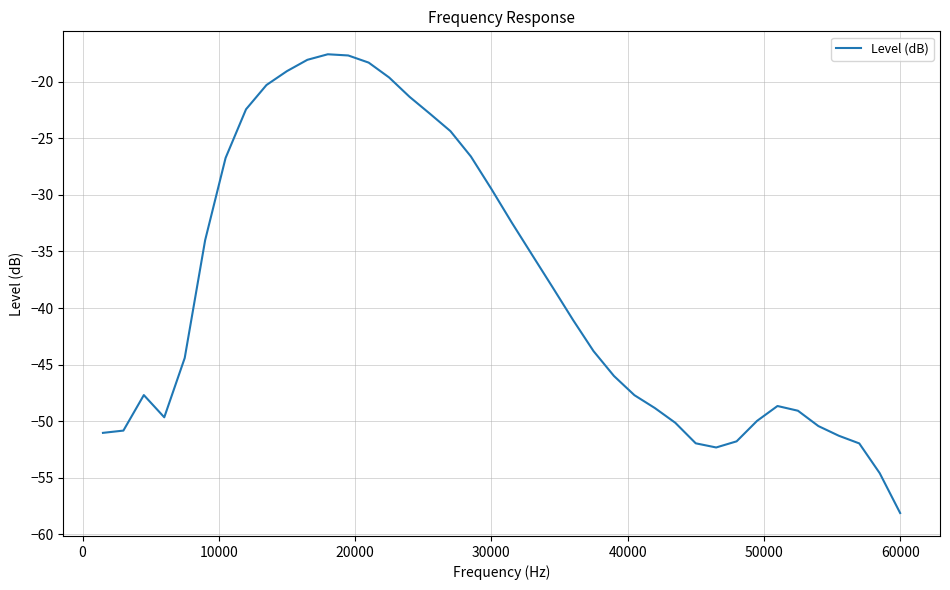

How many lines are shown in the chart?

1